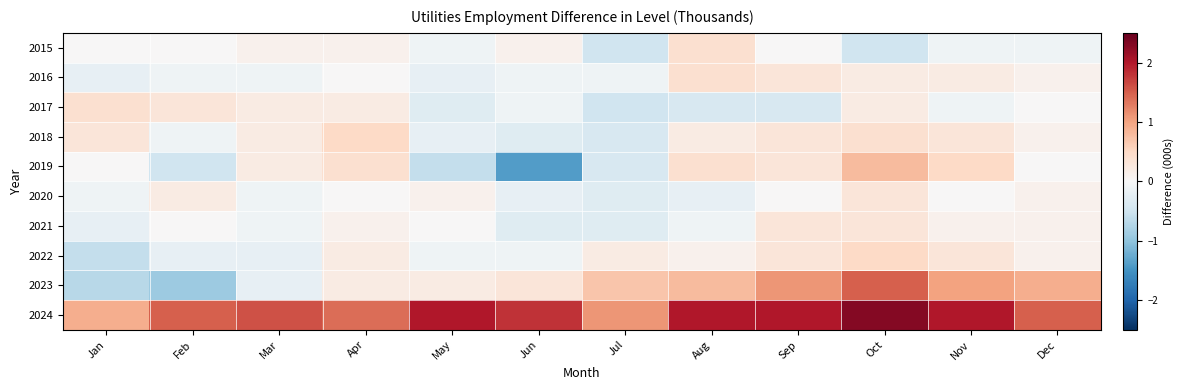

Between Dec and Oct, which is larger?

Dec